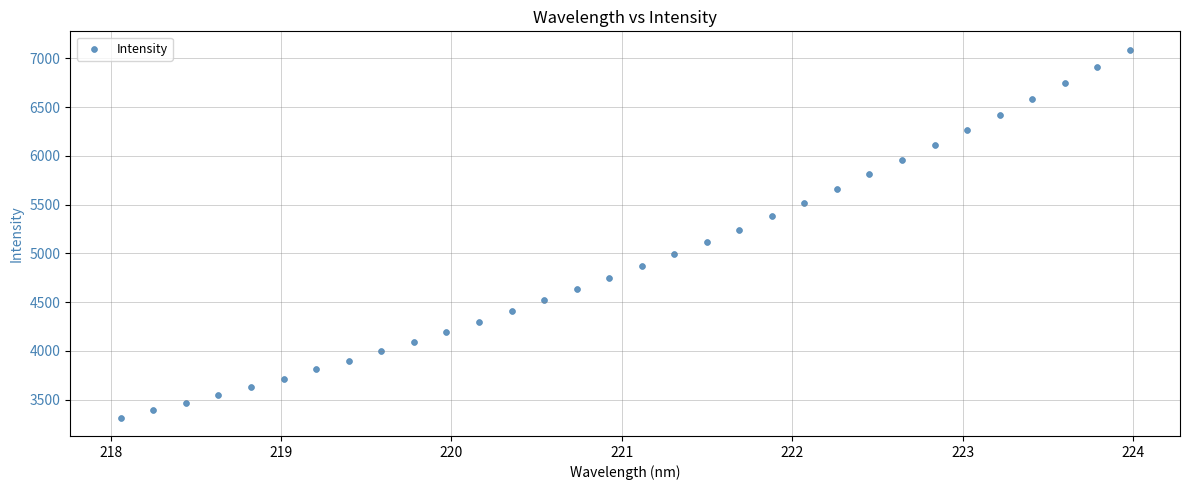

What is the range of X values (max minus min)?

5.9